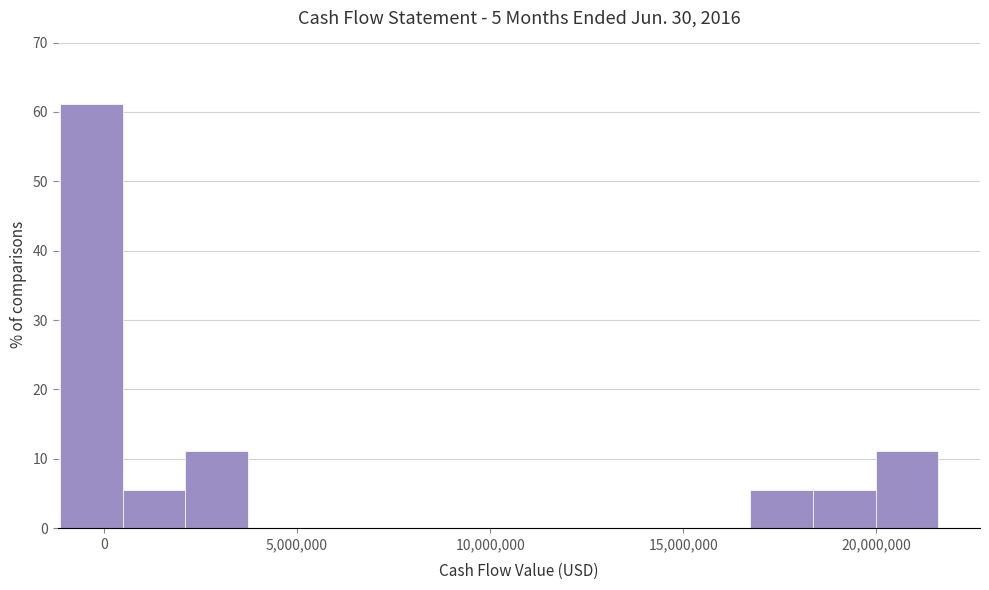

Read against the x-axis, roughly where is the centre of the tallest bar?

-500000